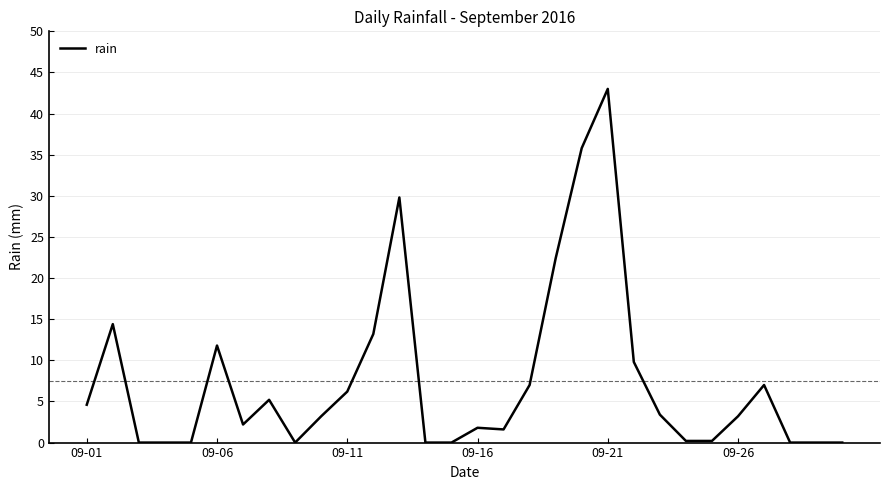

What is the greatest value displayed?

43.0